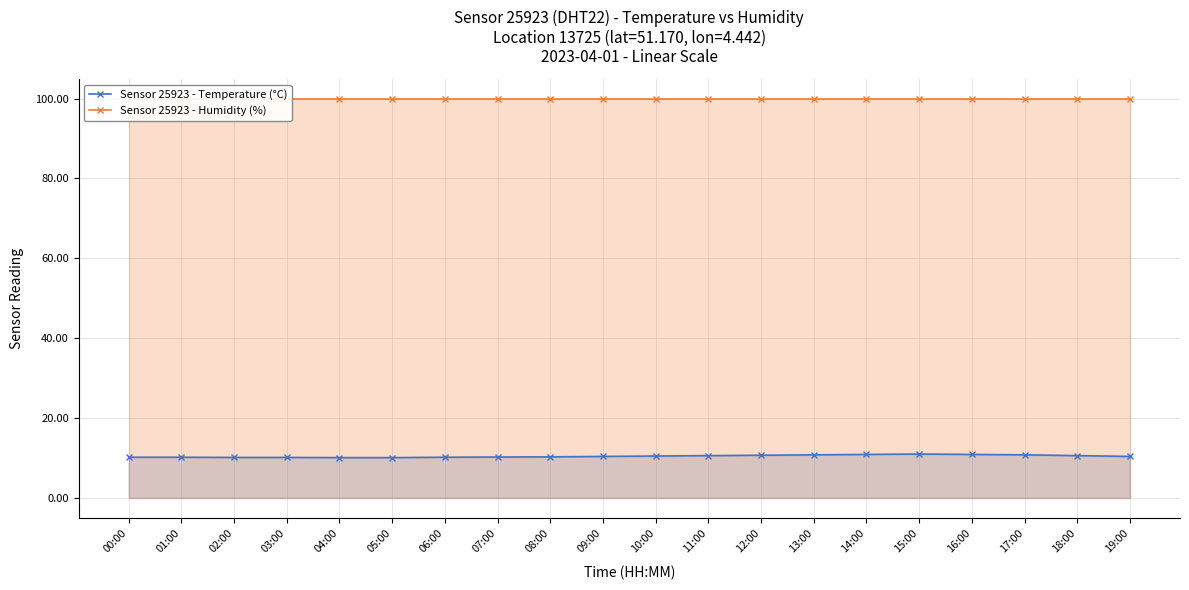

True or false: Sensor 25923 - Humidity (%) has a value of 99.9 at 14:00.

True